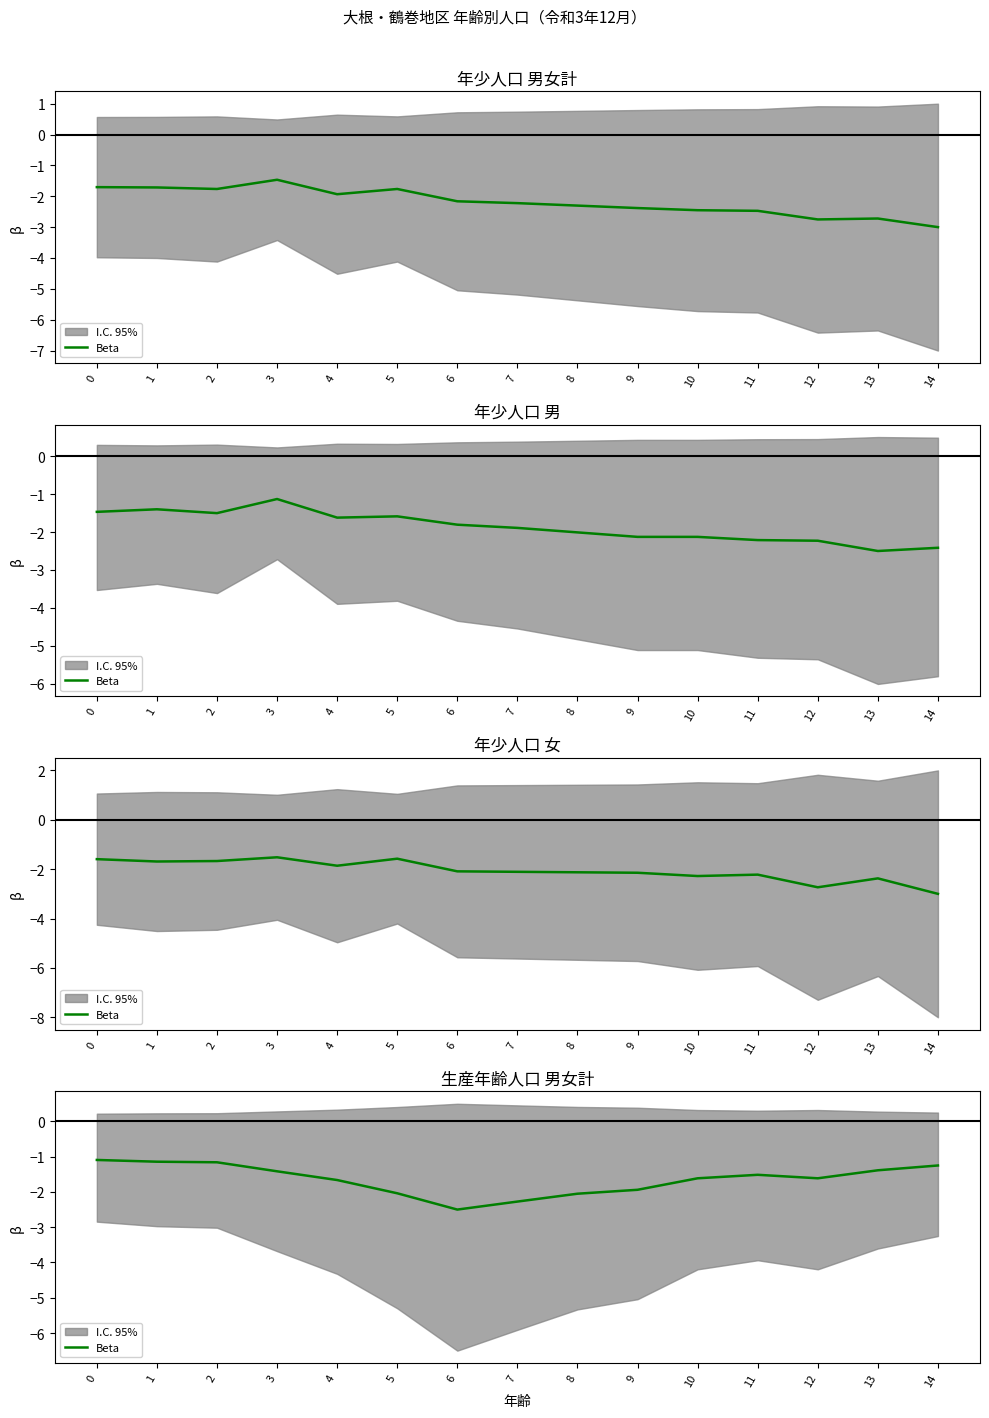

How many lines are shown in the chart?

1